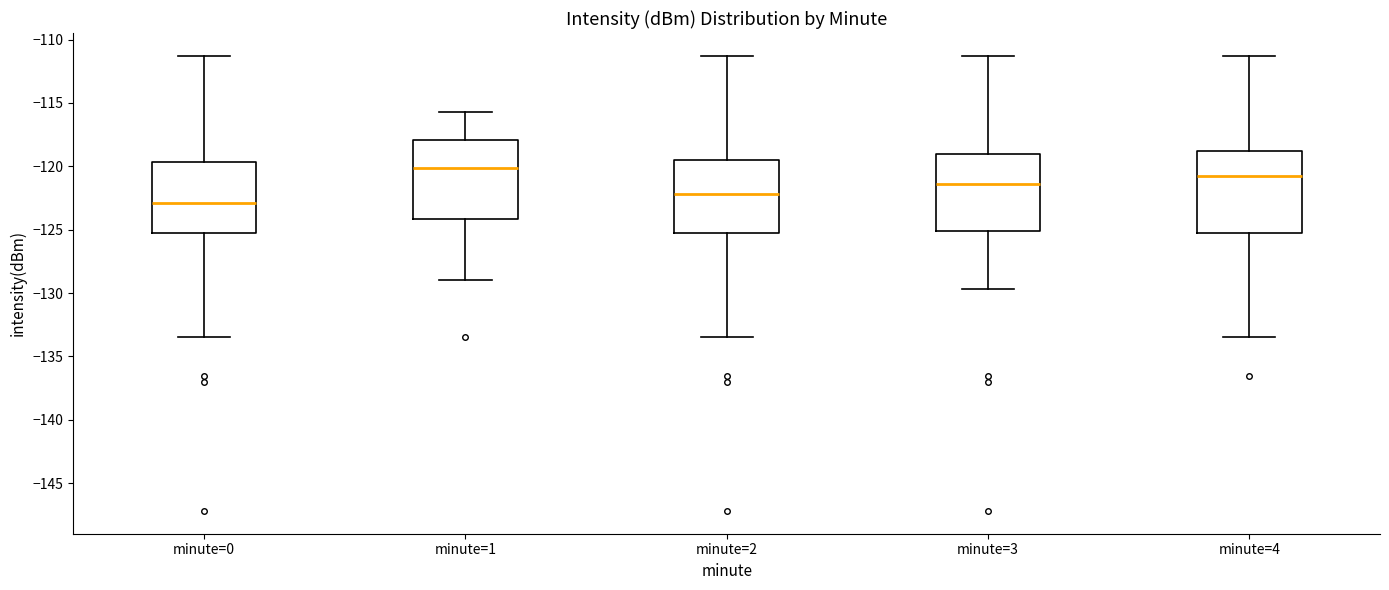

Where is the upper edge of the box for minute=0 on the y-axis? The values are not printed on the chart, so give them approximately, as read against the axis.

-119.5